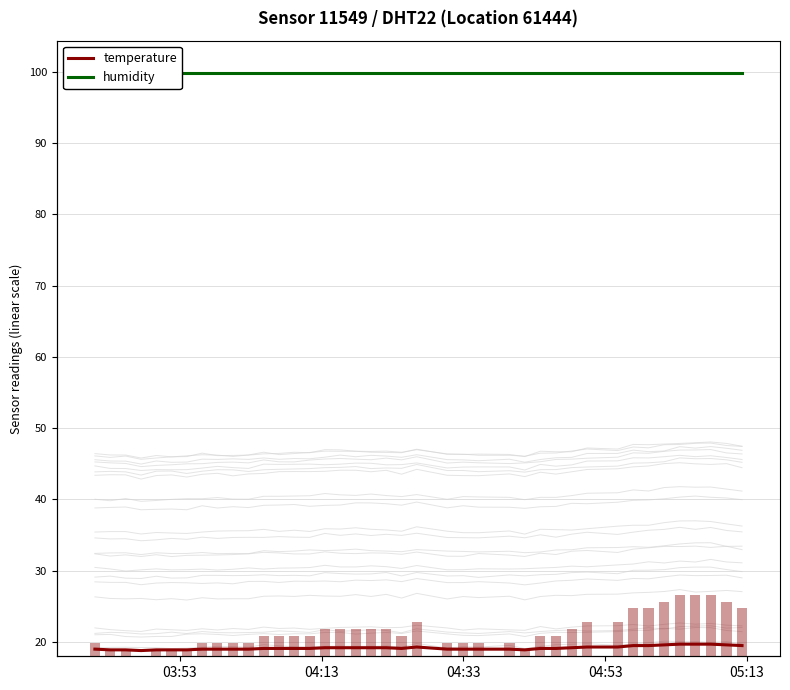

What is the maximum value for temperature?

19.7